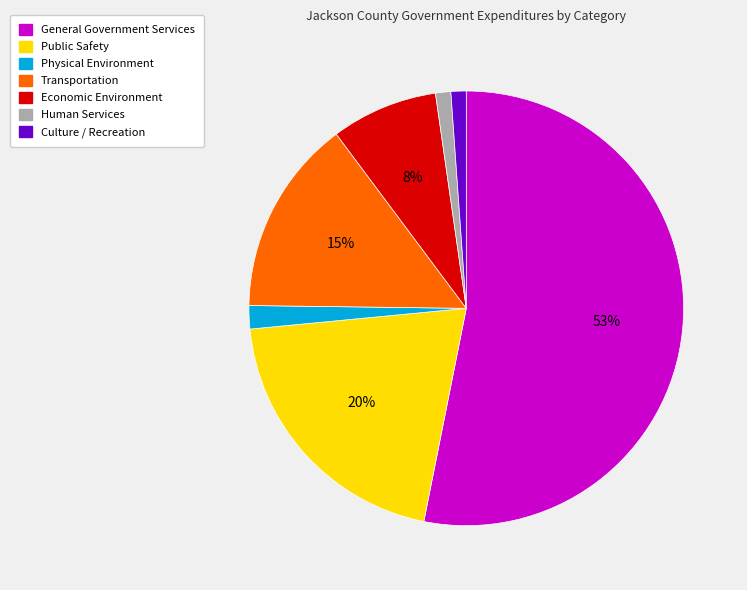

Is the sum of Public Safety and Culture / Recreation greater than half?

No